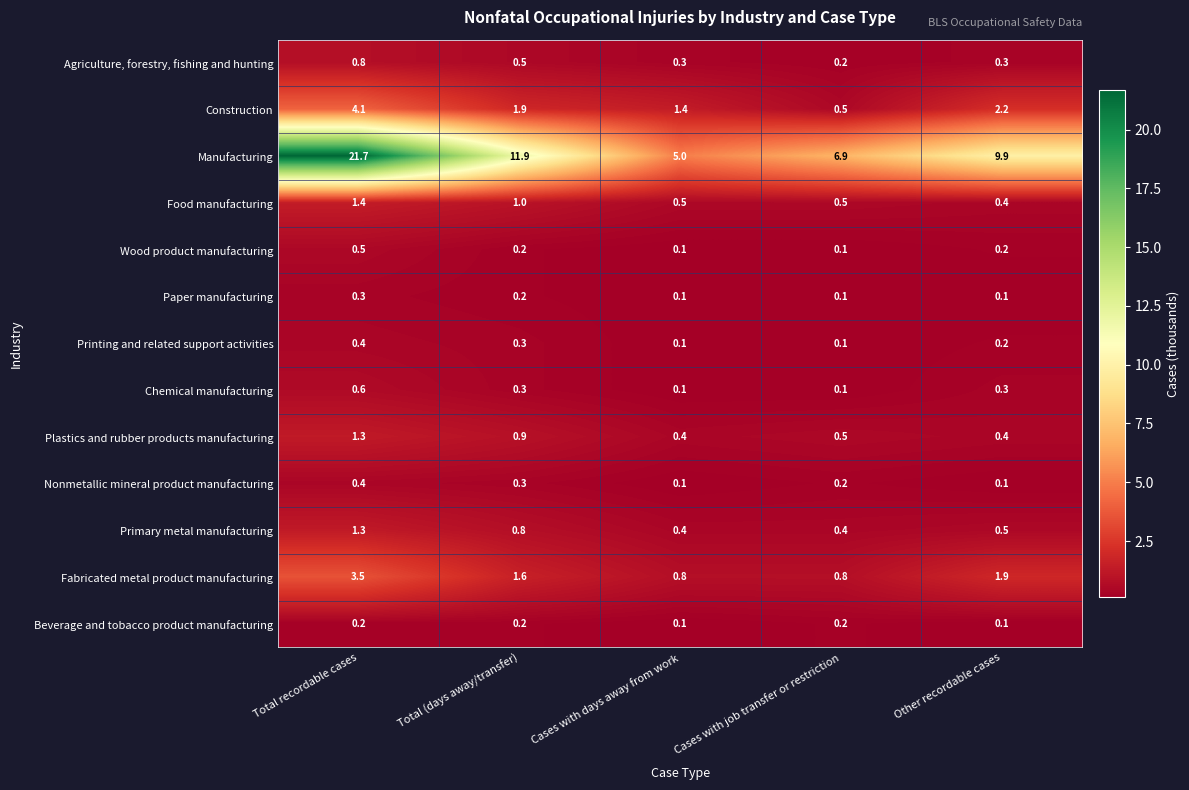

Where is Agriculture, forestry, fishing and hunting nearest to the value 0?

Cases with job transfer or restriction